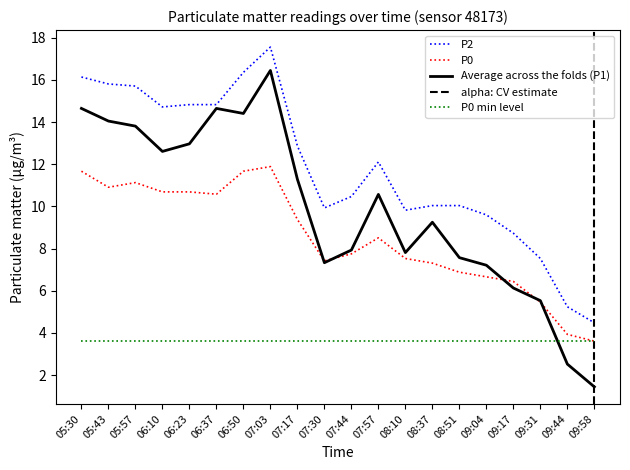

True or false: P1 and P2 cross at least once.

False